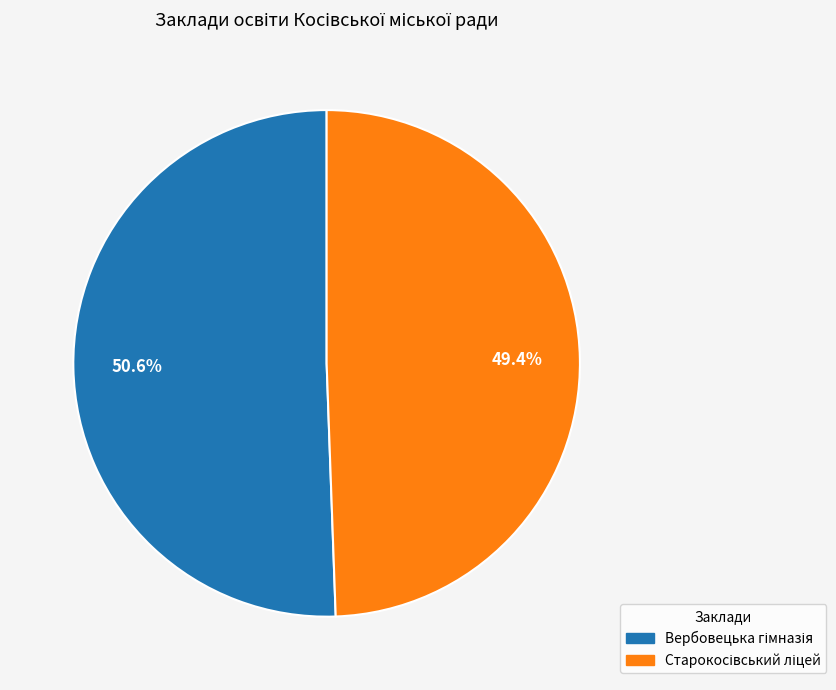

Does any single category account for the majority?

Yes